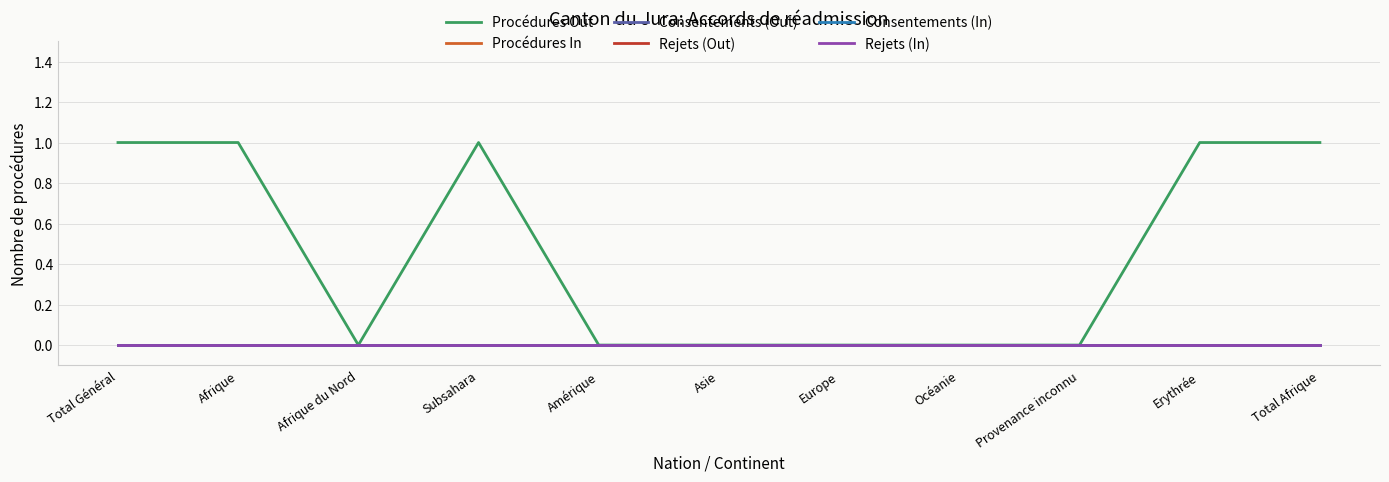

Does the chart display data point markers on the line(s)?

No